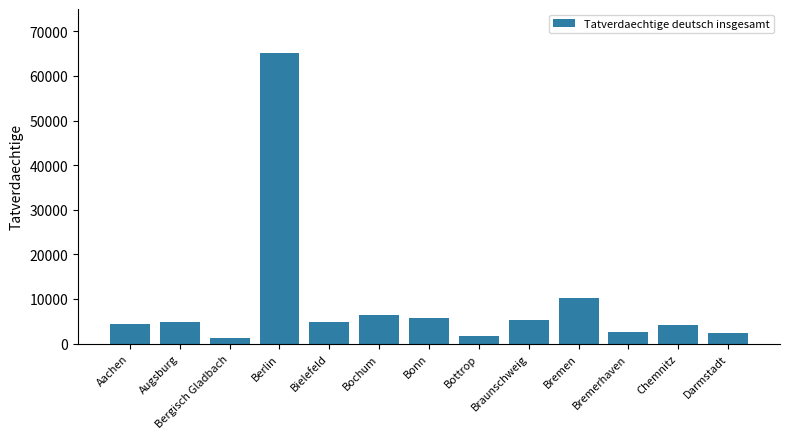

What is the average value?

9144